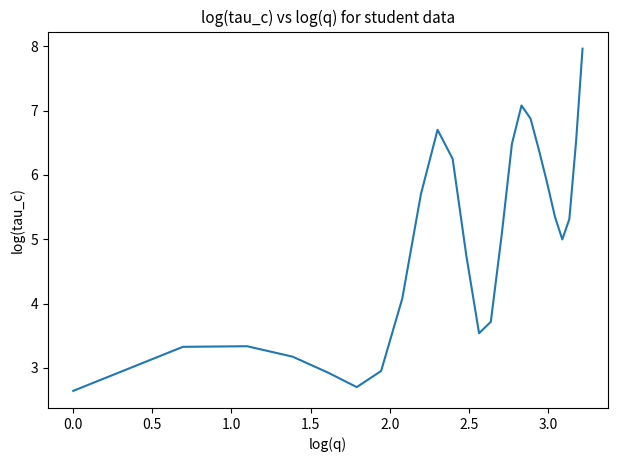

What is the smallest value displayed?

2.6